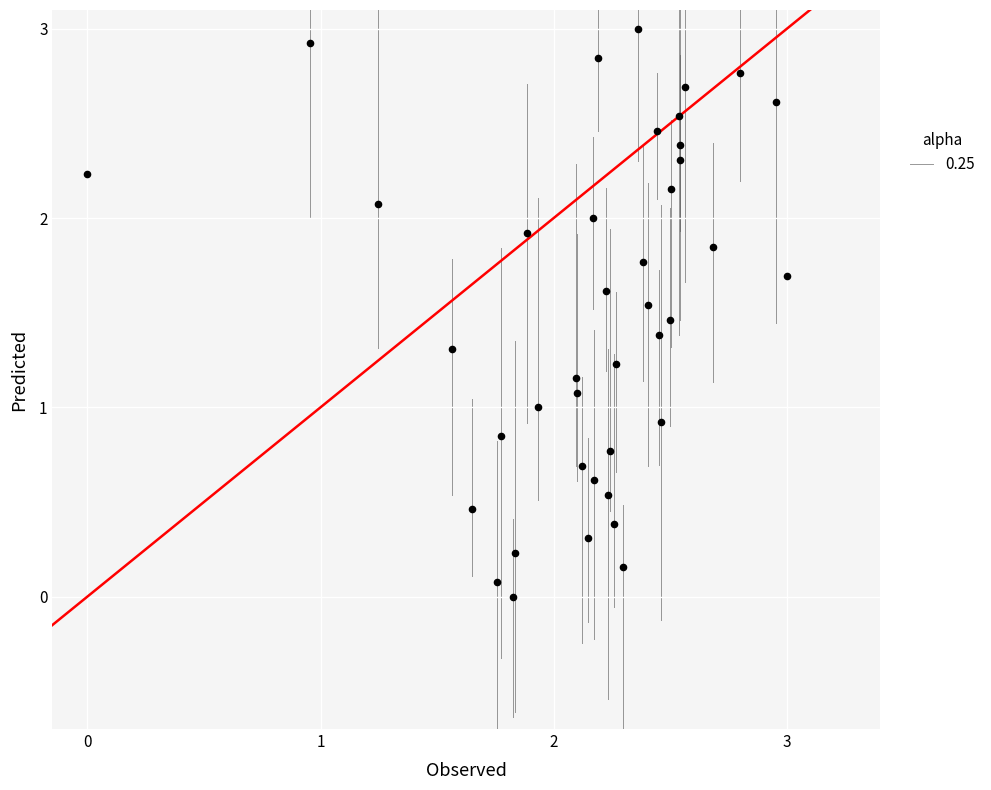

What is the range of X values (max minus min)?

3.0